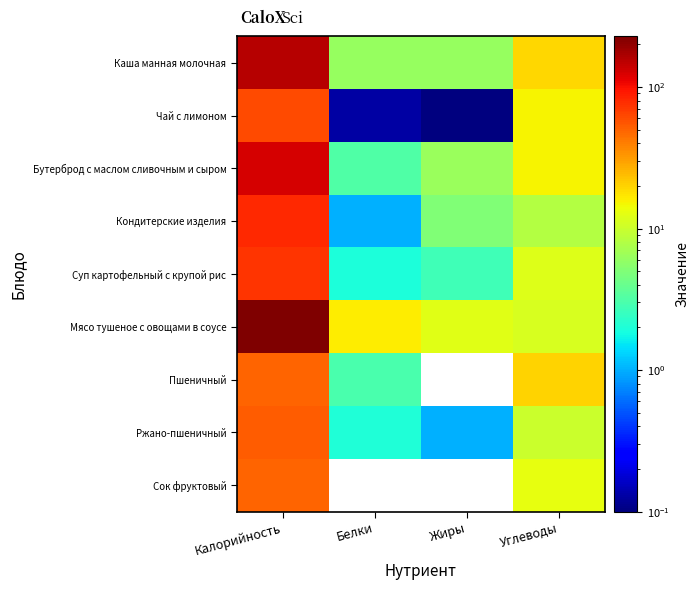

Which series has the widest spread of values?

Мясо тушеное с овощами в соусе